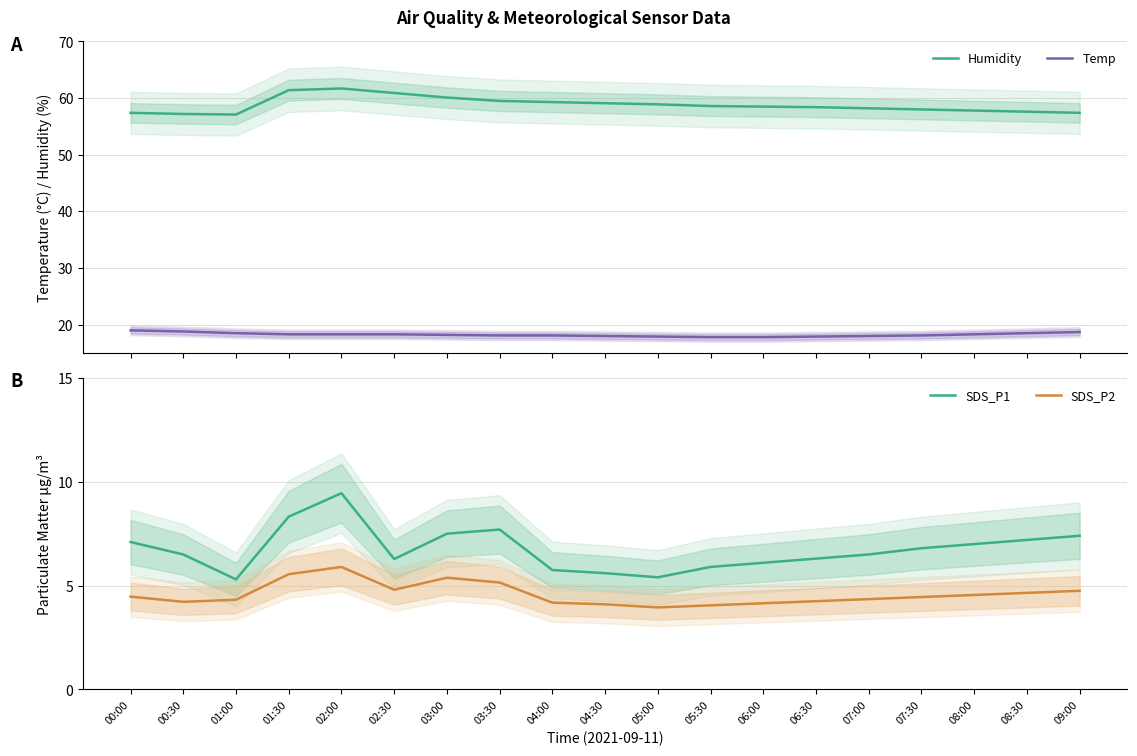

True or false: Humidity and SDS_P2 cross at least once.

False